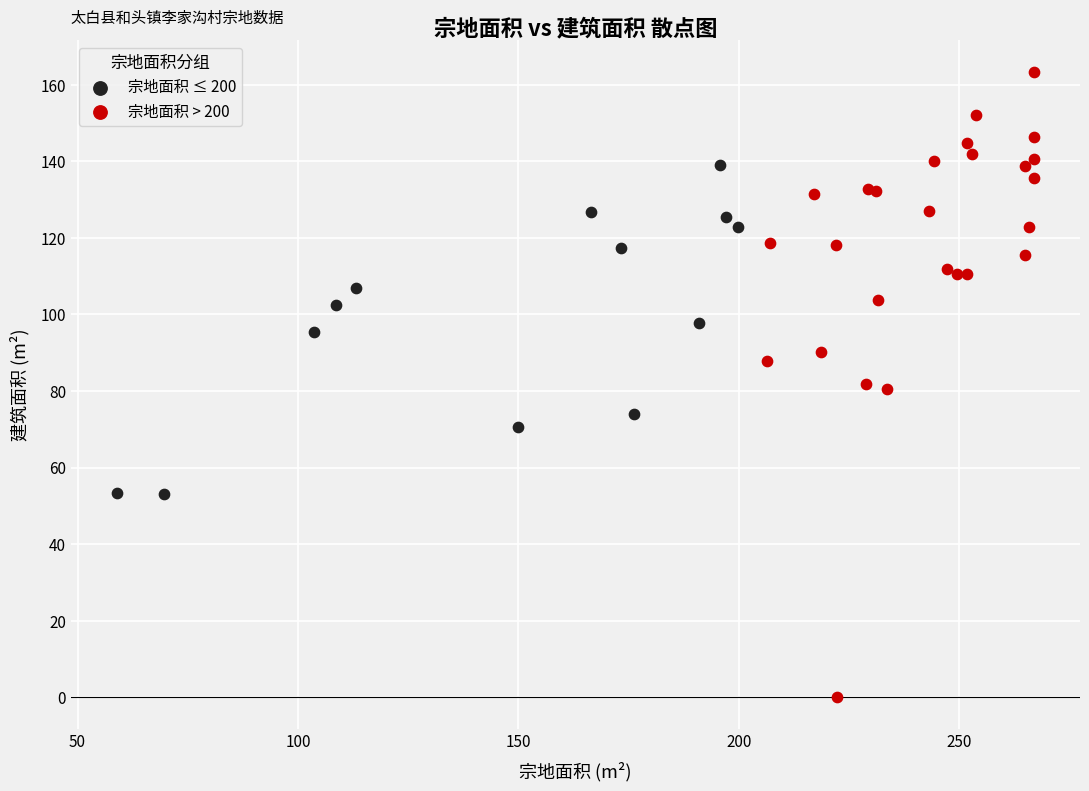

Which series has the widest spread of Y values?

宗地面积 > 200